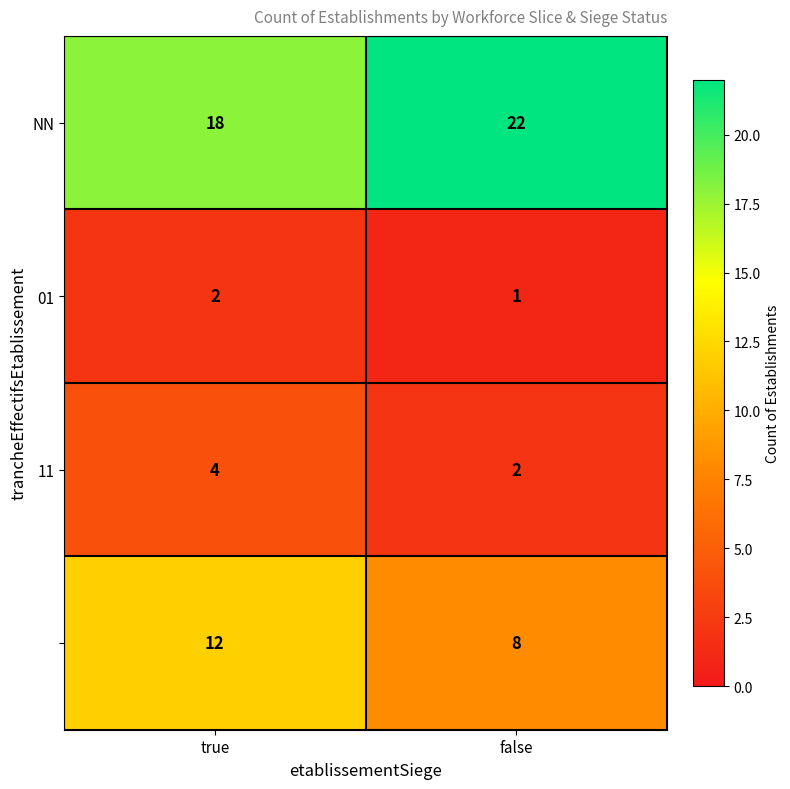

At which category is the sum across all series the highest?

true